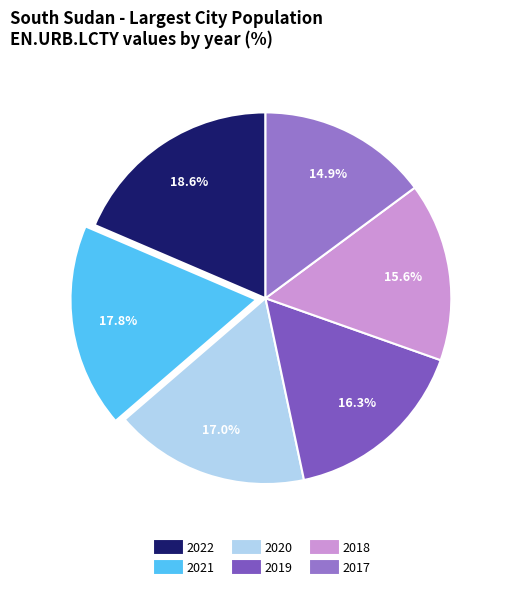

Which category has the smallest portion of the pie?

2017